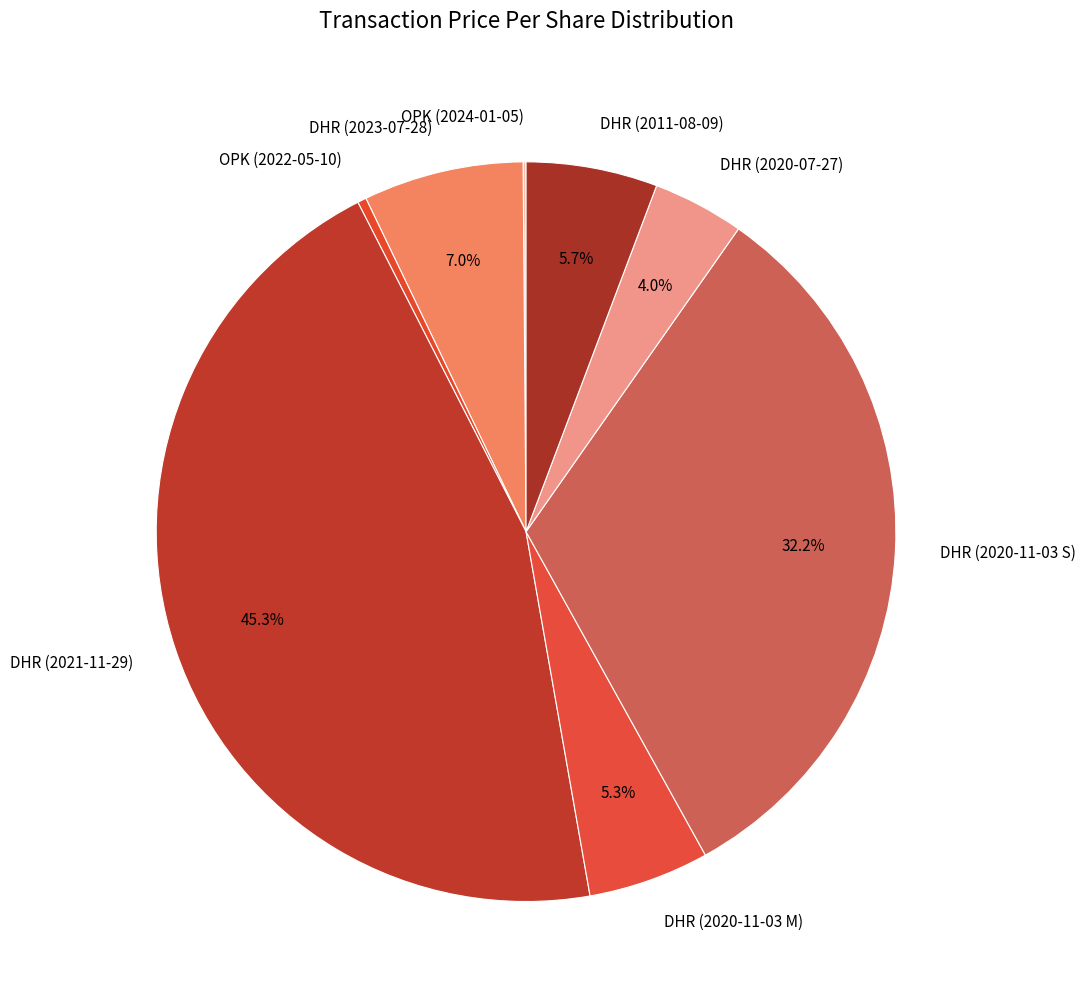

To the nearest percent, what is the average slice percentage?

12%